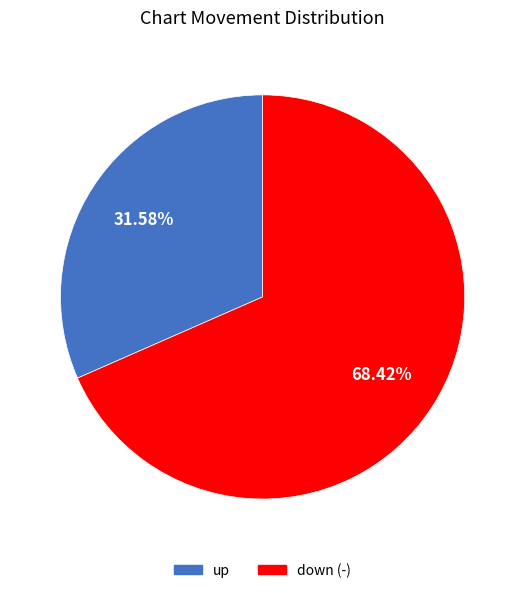

Rank the categories by value from highest to lowest.

down (-), up